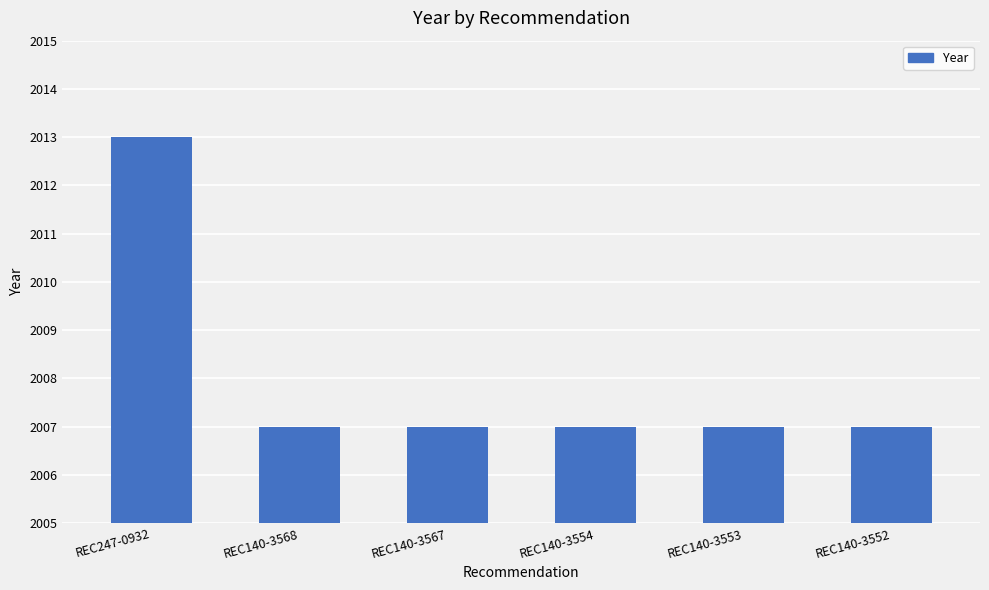

Which label corresponds to the largest value in the chart?

REC247-0932